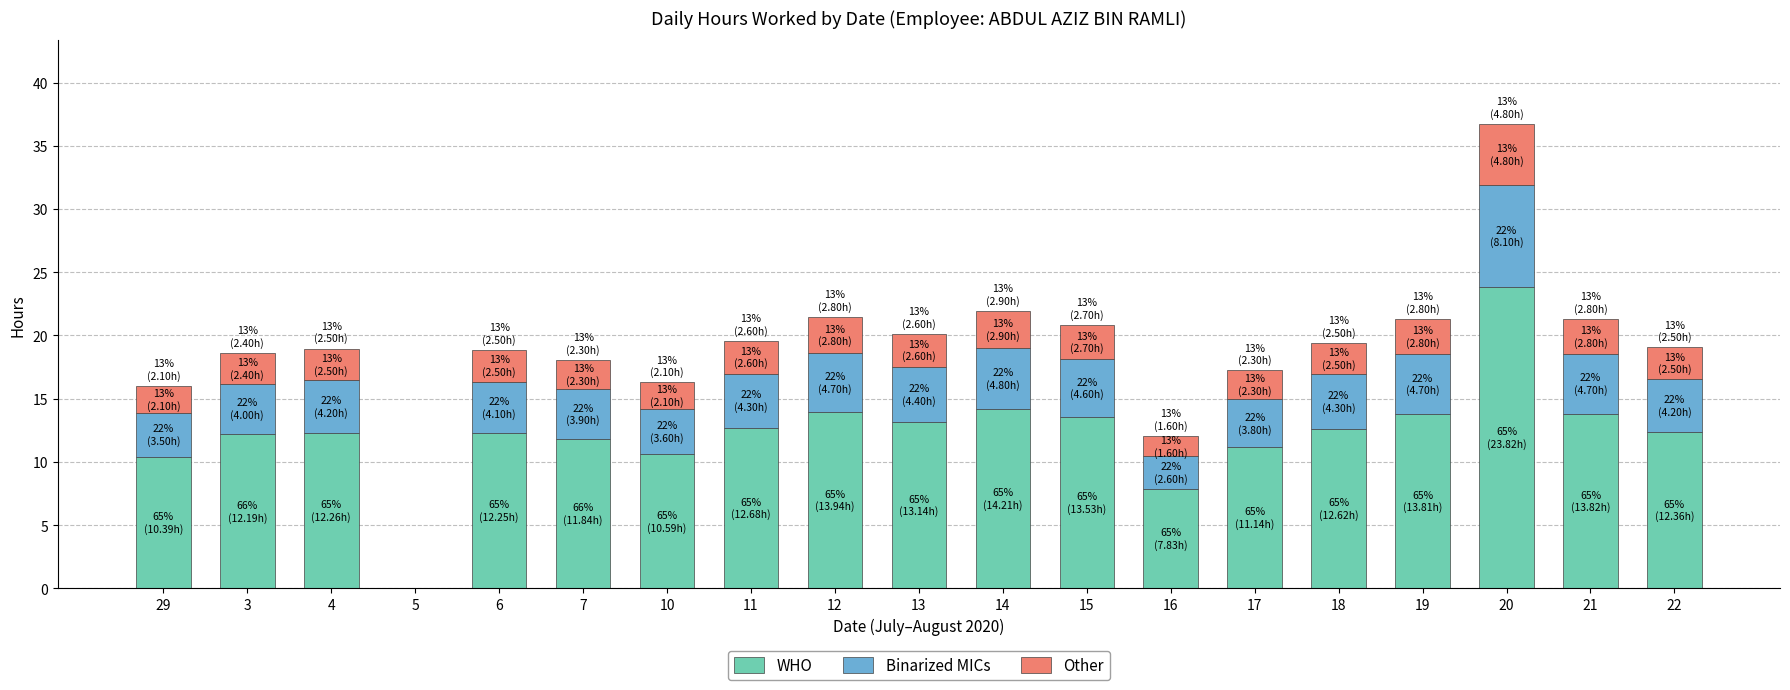

The value of WHO at 16 is 7.8. True or false?

True